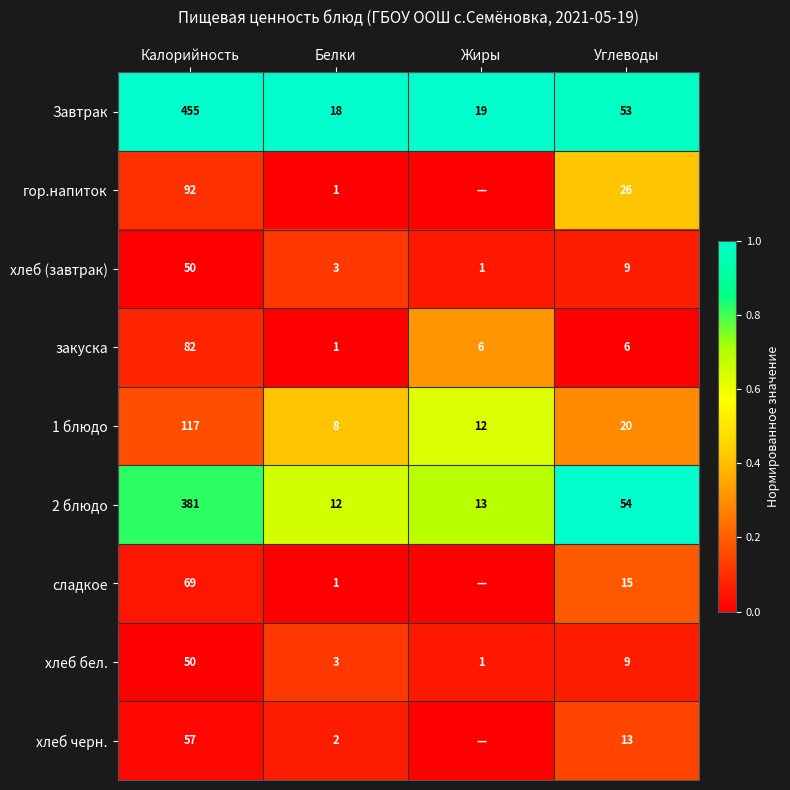

What is the difference between the second highest and minimum values in the 2 блюдо series?

42